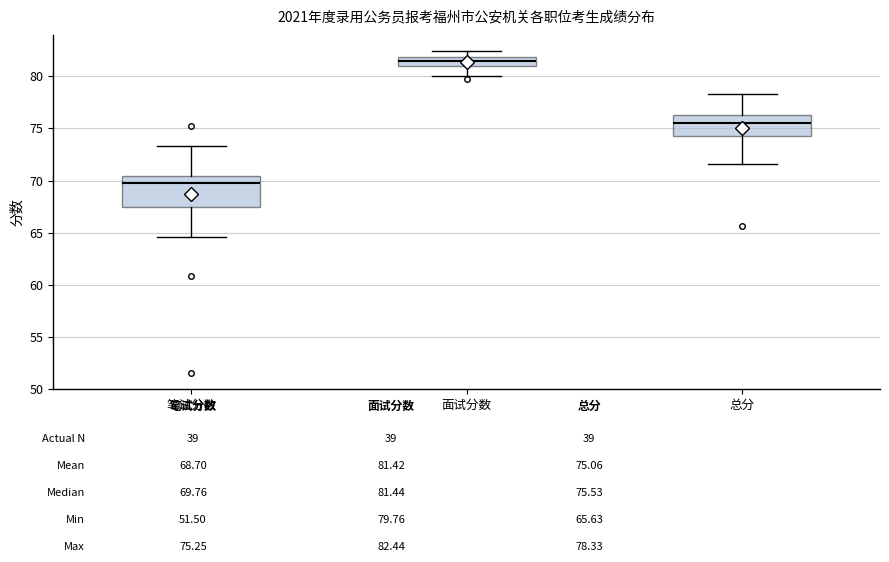

Reading left to right, transcribe this box plot: for each box, give where its median line is, the range the box spans, and where its two whiskers end, as read against the y-axis. The values are not printed on the chart, so give them approximately, as read against the axis.

笔试分数: median 70.0, box 67.5 to 70.5, whiskers 64.5 to 73.5
面试分数: median 81.5, box 81.0 to 82.0, whiskers 80.0 to 82.5
总分: median 75.5, box 74.5 to 76.5, whiskers 71.5 to 78.5